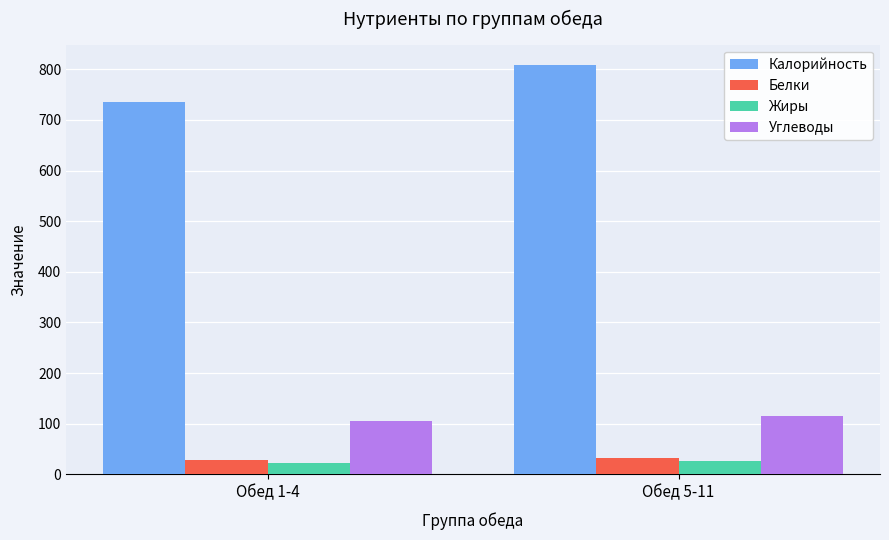

What is the sum of all Углеводы values?

220.6